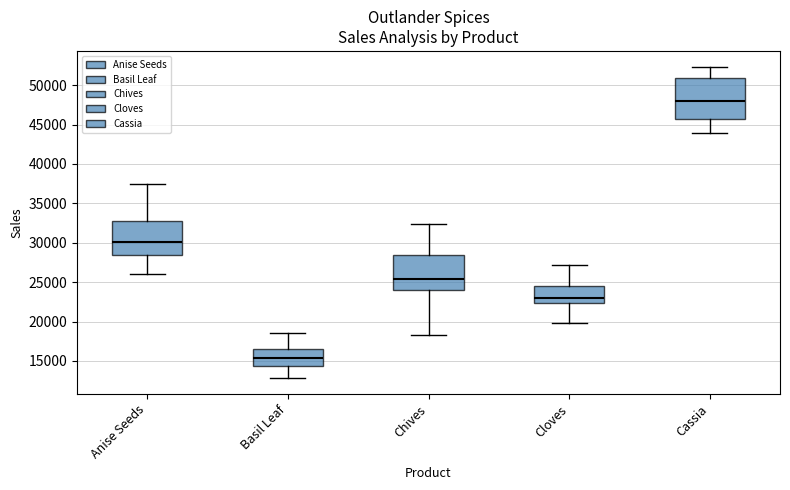

Where does the lower whisker of the box for Cassia end on the y-axis? The values are not printed on the chart, so give them approximately, as read against the axis.

44000